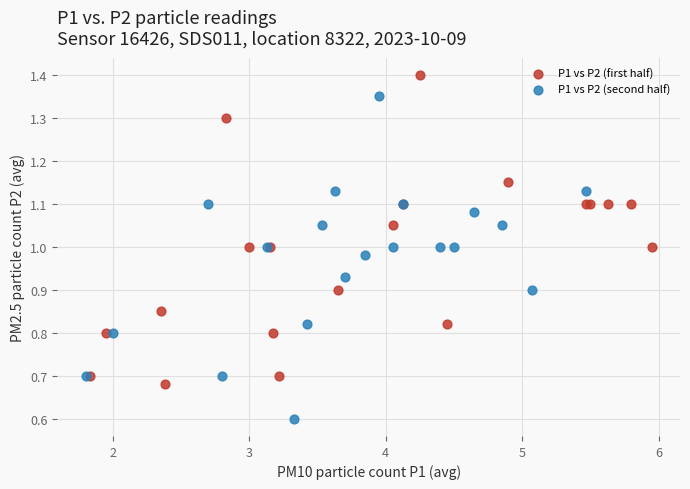

Which series contains the highest Y value?

P1 vs P2 (first half)